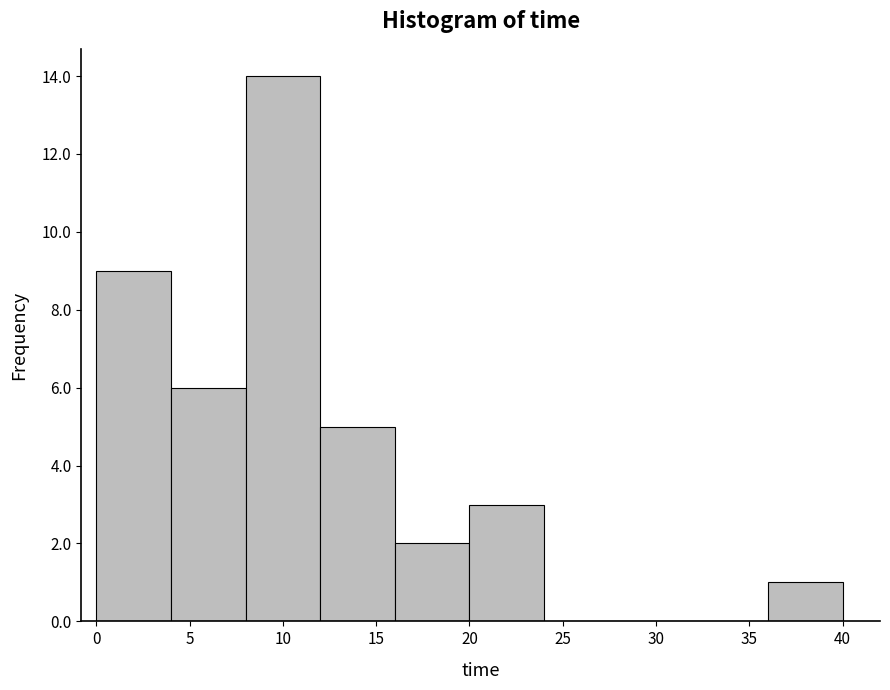

Which range on the x-axis has the tallest bar?

8 to 12